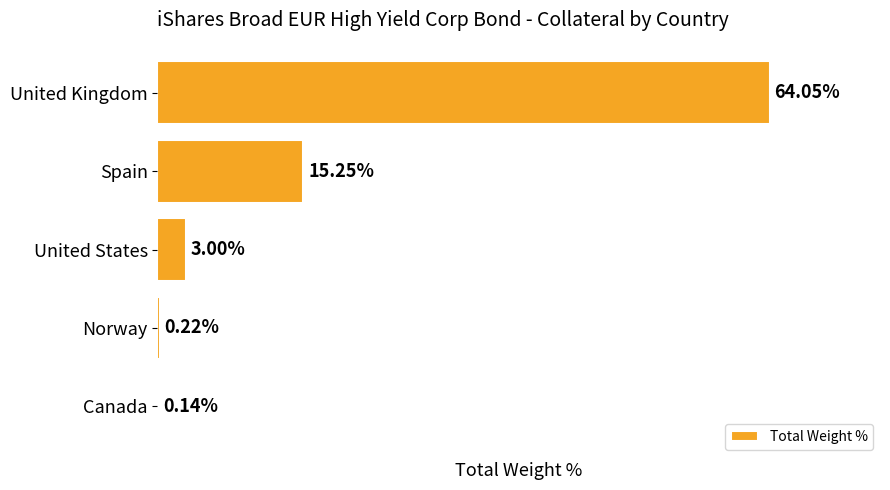

Are the bars horizontal?

Yes